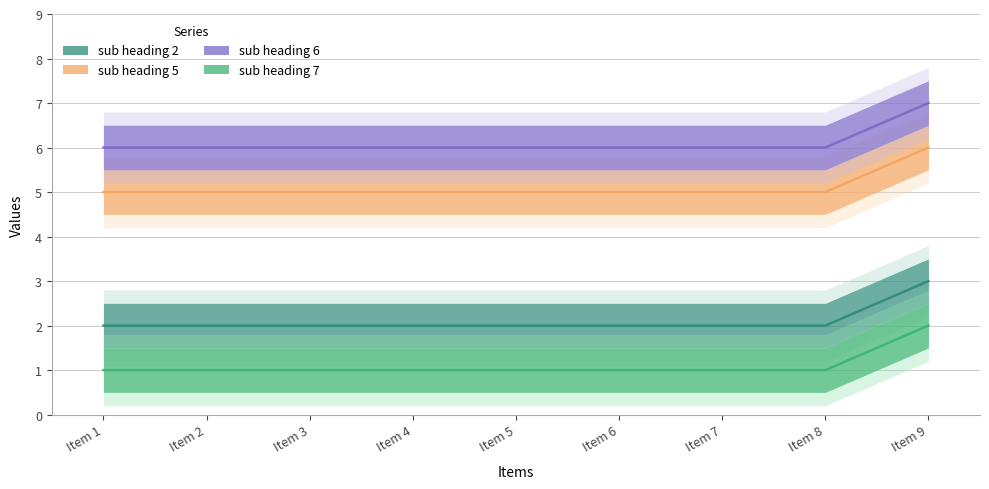

How many distinct data groups are displayed?

4